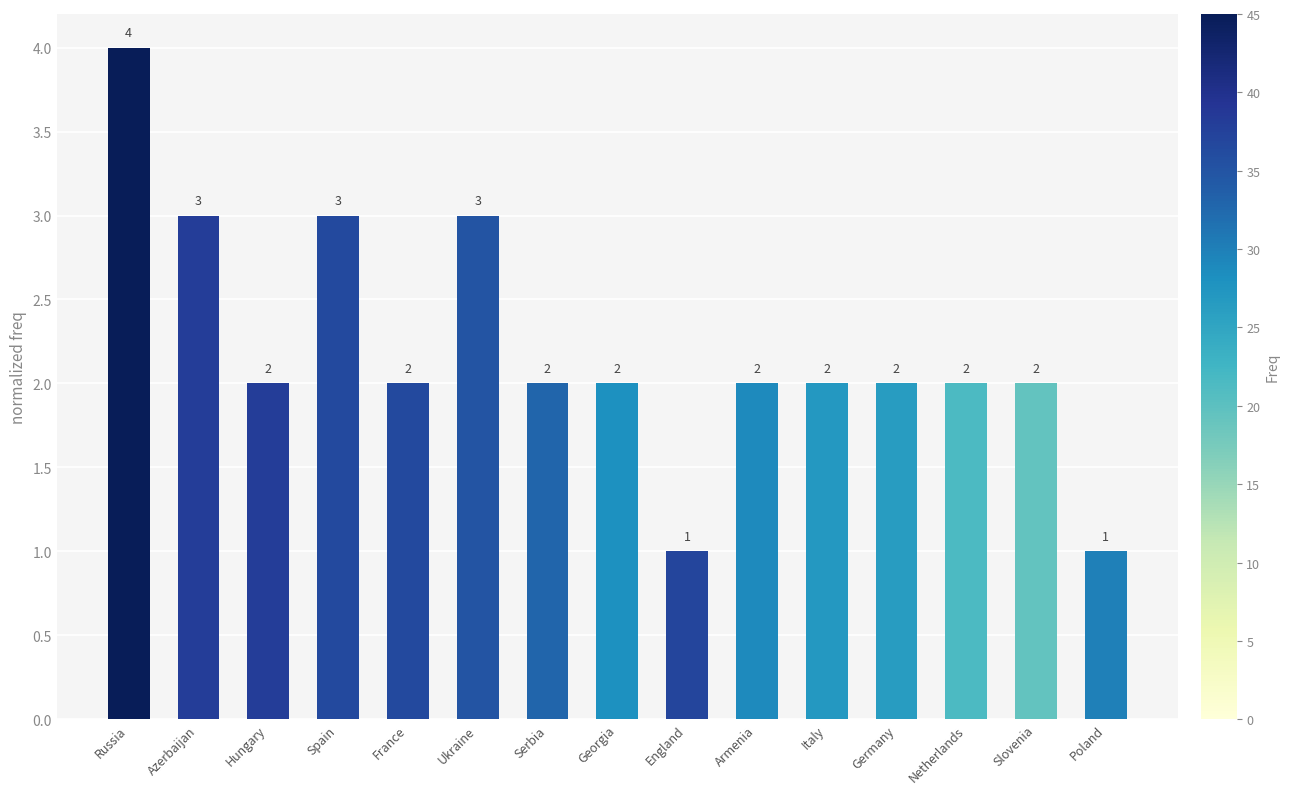

What is the value of the 7th bar from the left?

2